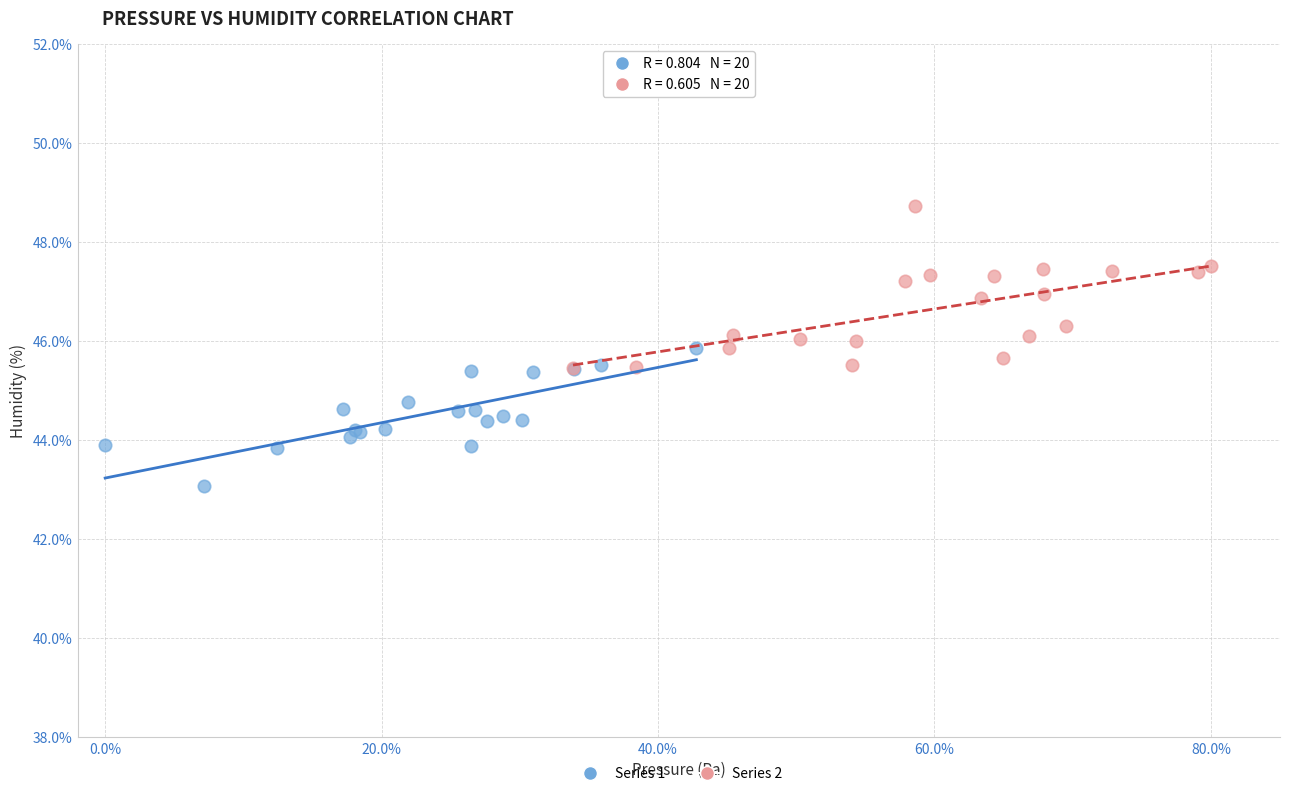

What are all the series names shown in the legend?

Series 1, Series 2